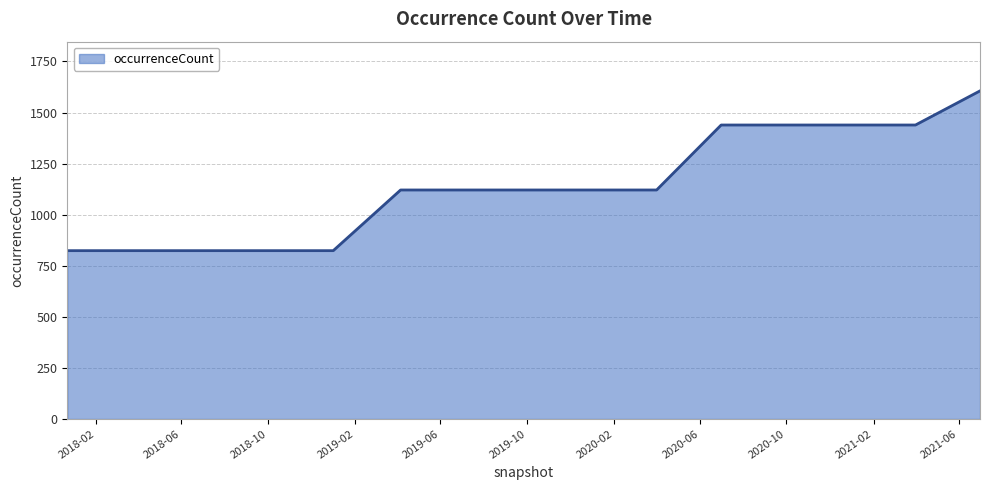

What is the maximum value shown in the chart?

1606